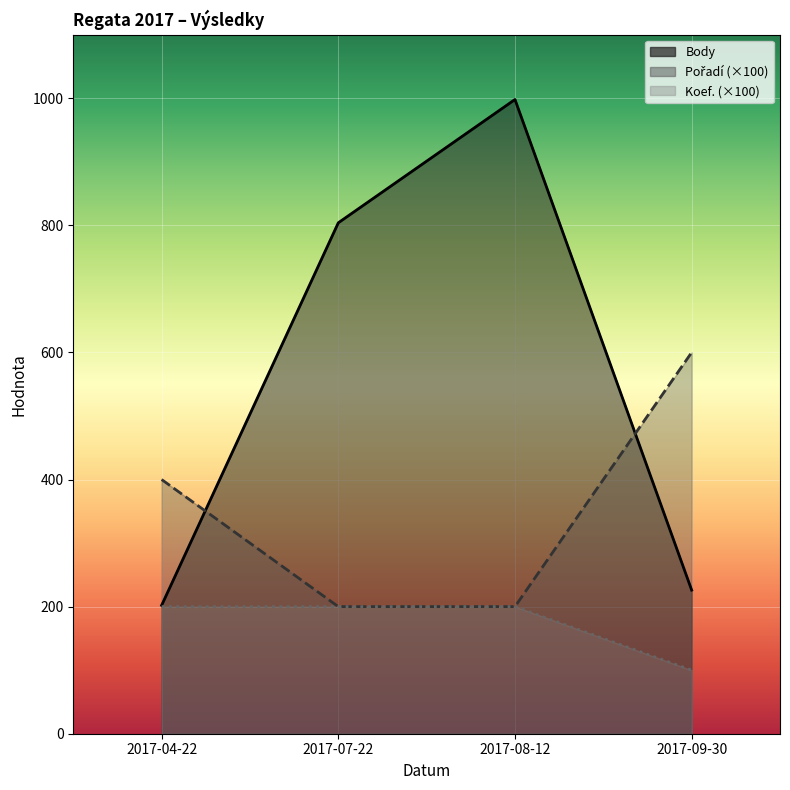

Does the chart display data point markers on the line(s)?

No